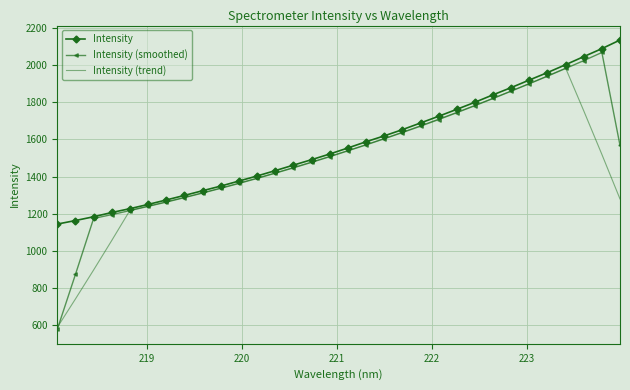

What is the highest value of the Intensity series?

2135.3